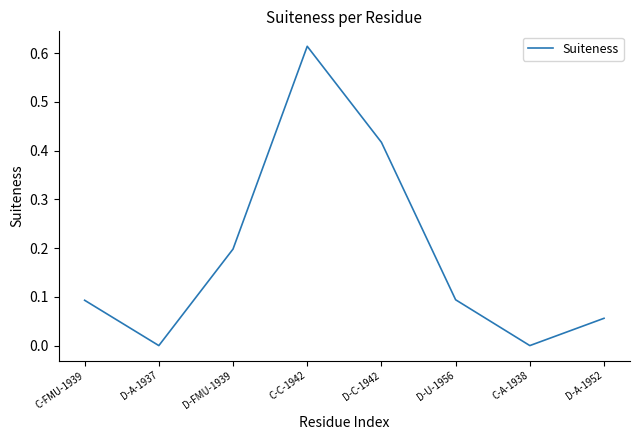

What is the sum of the values at D-U-1956 and D-FMU-1939?

0.3